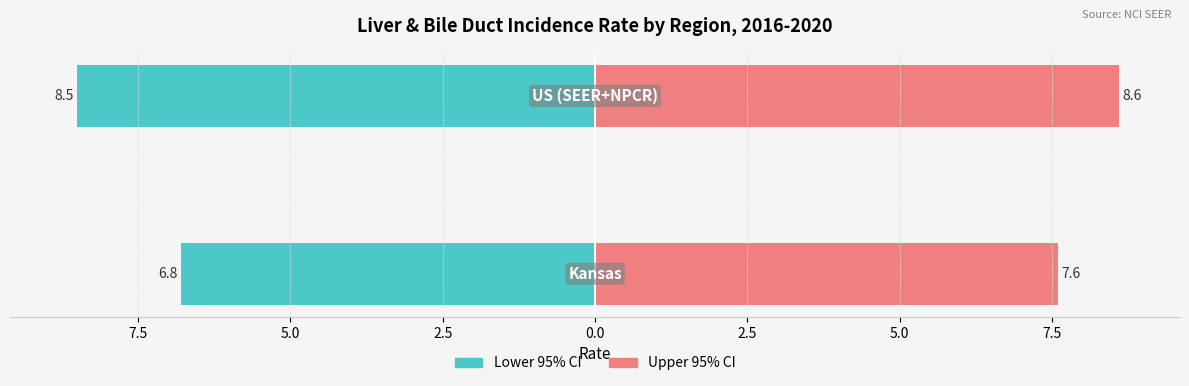

Rank the series by their maximum value, from lowest to highest.

Lower 95% CI, Upper 95% CI